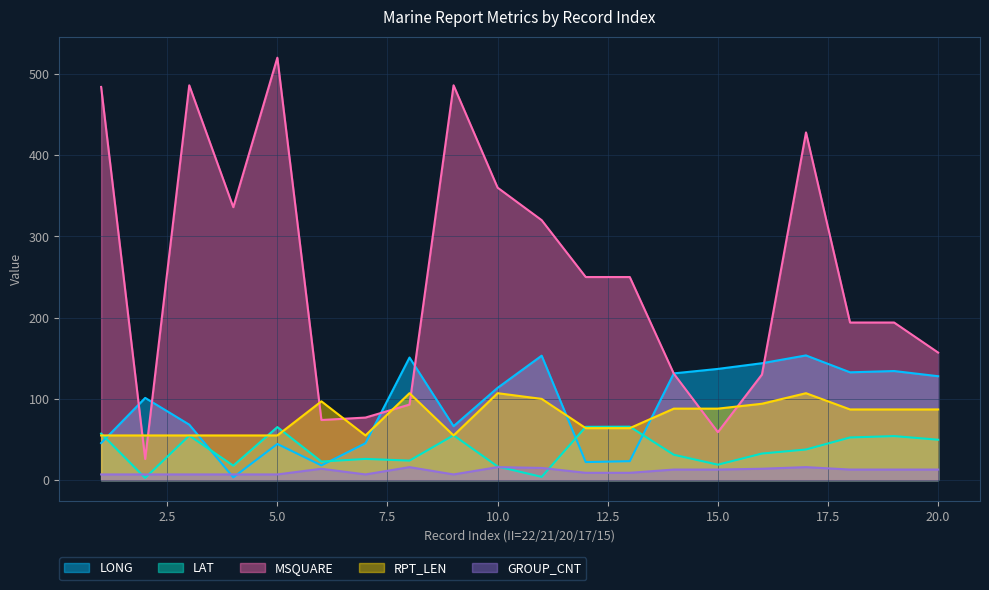

What are all the series names shown in the legend?

LONG, LAT, MSQUARE, RPT_LEN, GROUP_CNT